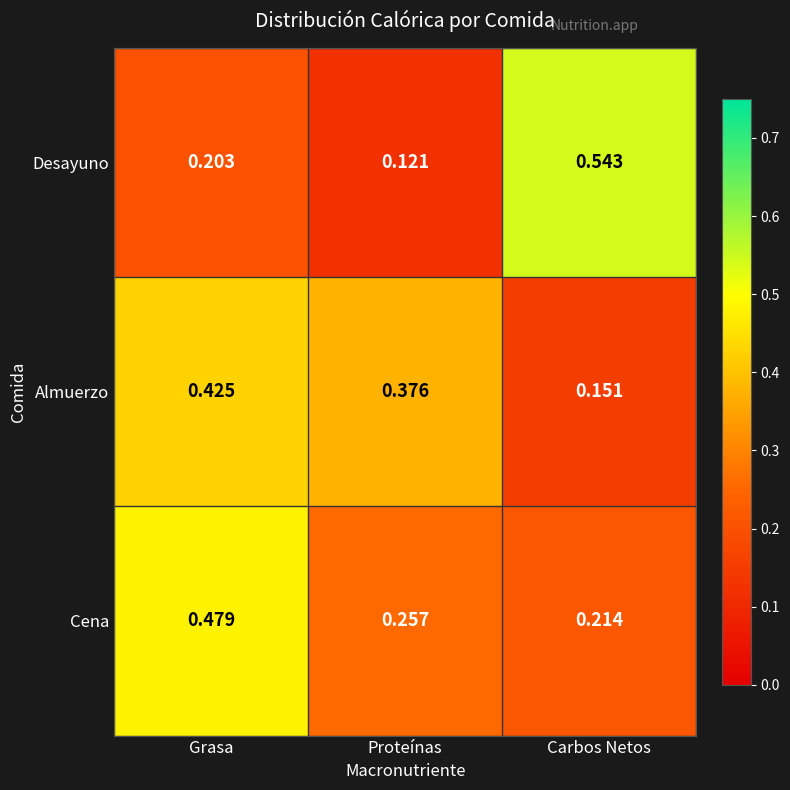

At which label does Desayuno reach its peak?

Carbos Netos